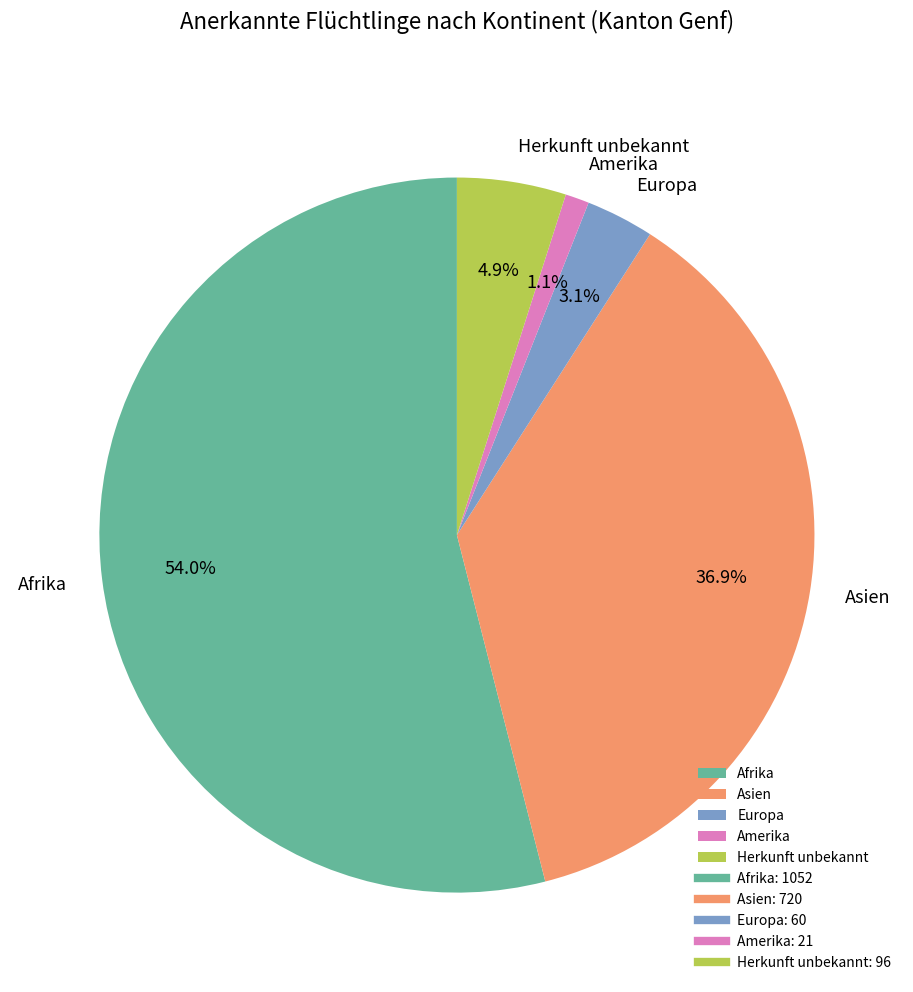

Which slice is the largest?

Afrika